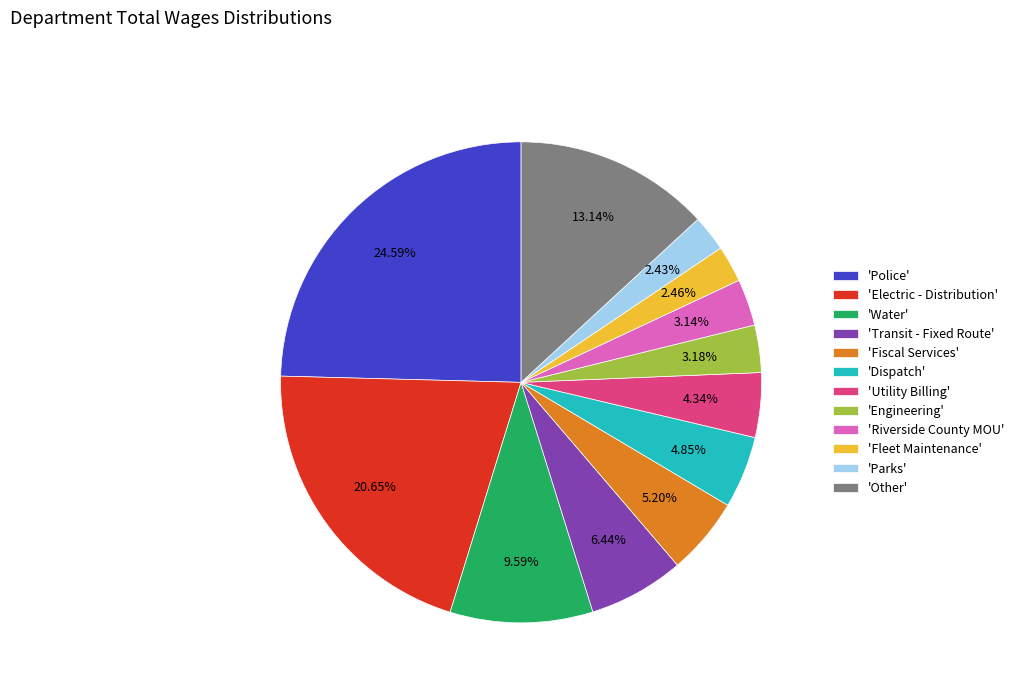

How many slices are in this pie chart?

12